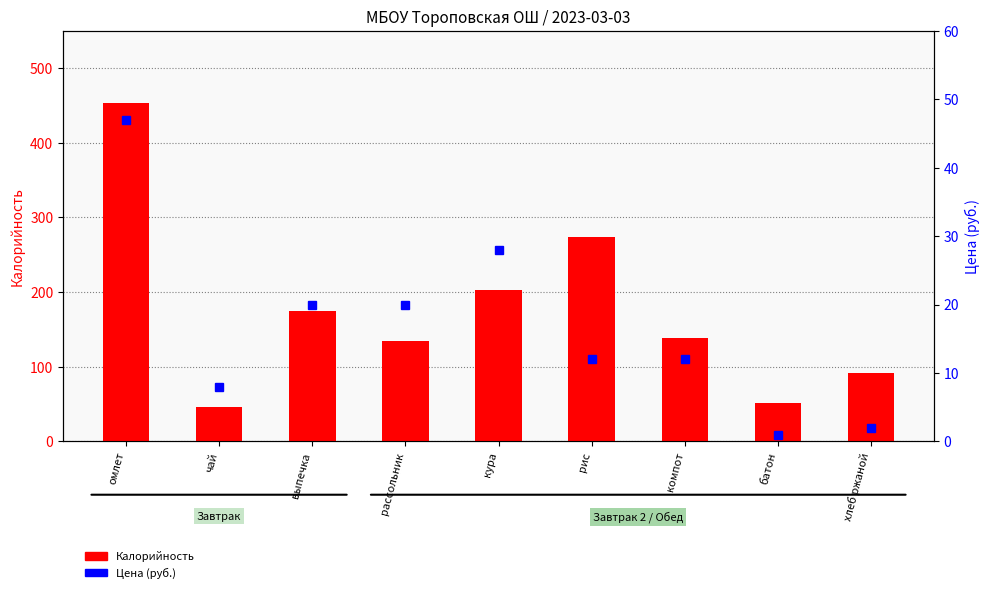

Is the value of Цена (руб.) at рис greater than the value of Калорийность at хлеб ржаной?

No